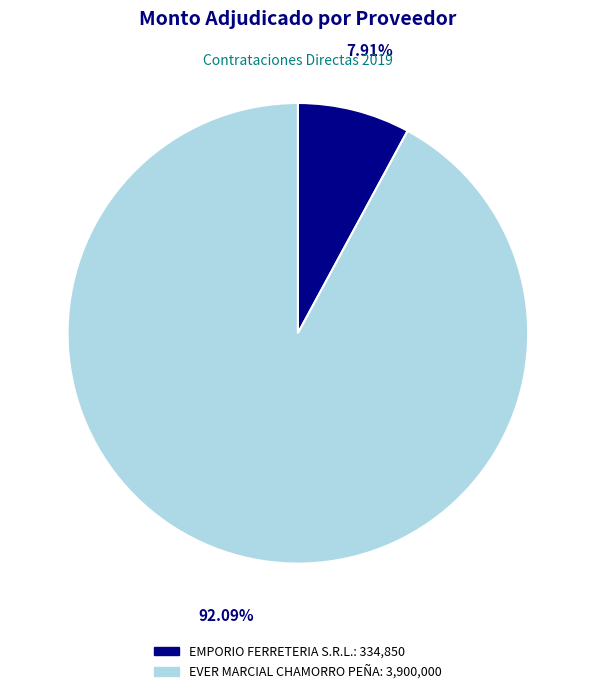

Which has a higher value, EVER MARCIAL CHAMORRO PEÑA or EMPORIO FERRETERIA S.R.L.?

EVER MARCIAL CHAMORRO PEÑA